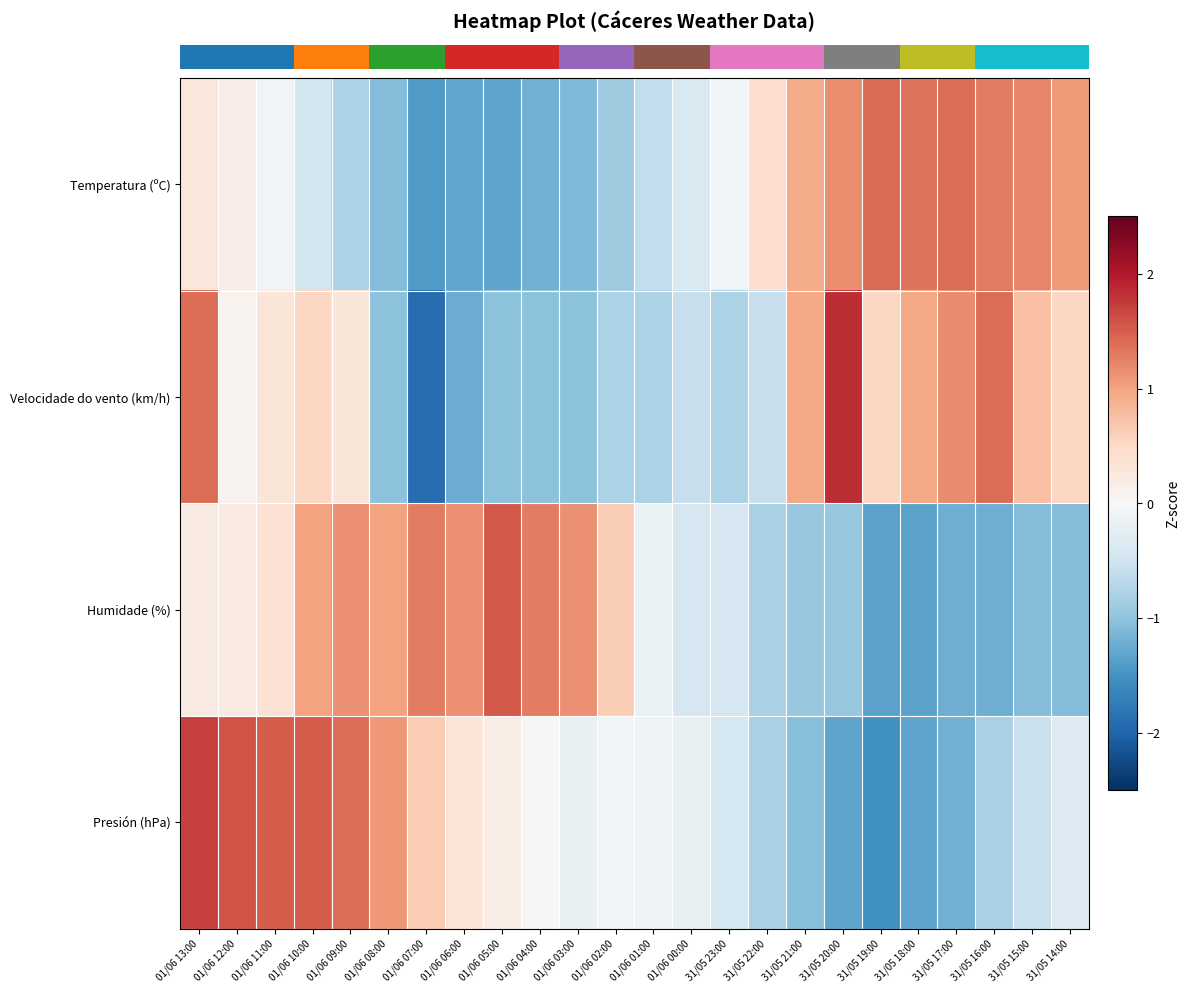

How many distinct data groups are displayed?

4